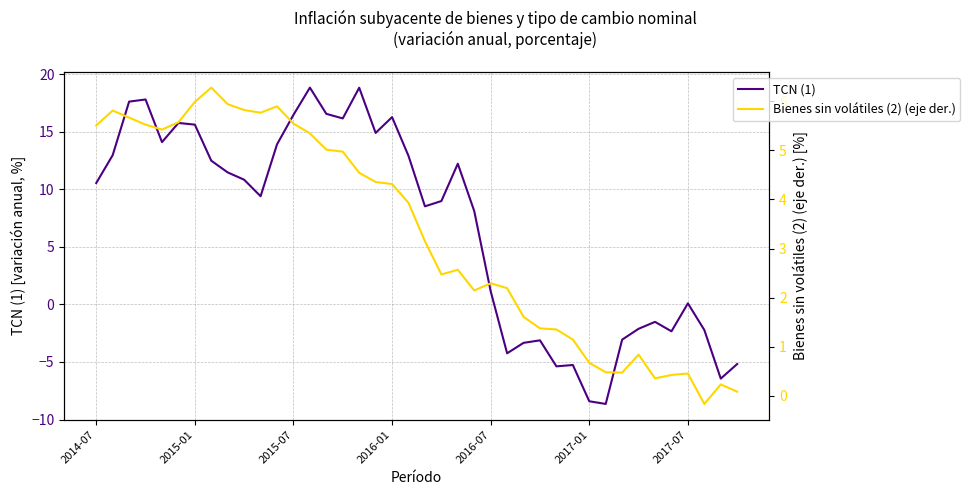

What is the highest value of the Bienes sin volátiles (2) (eje der.) series?

6.3